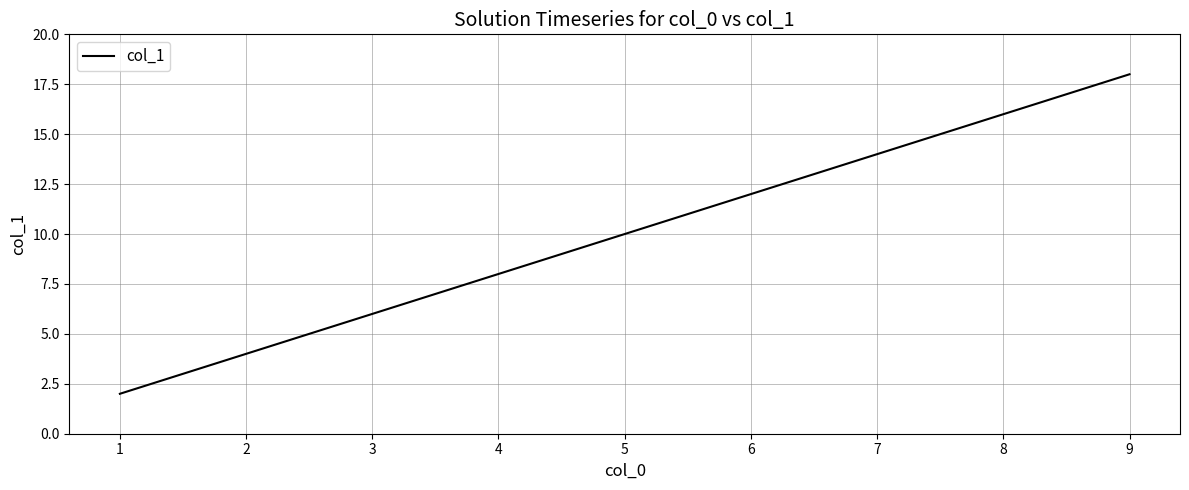

What is the greatest value displayed?

18